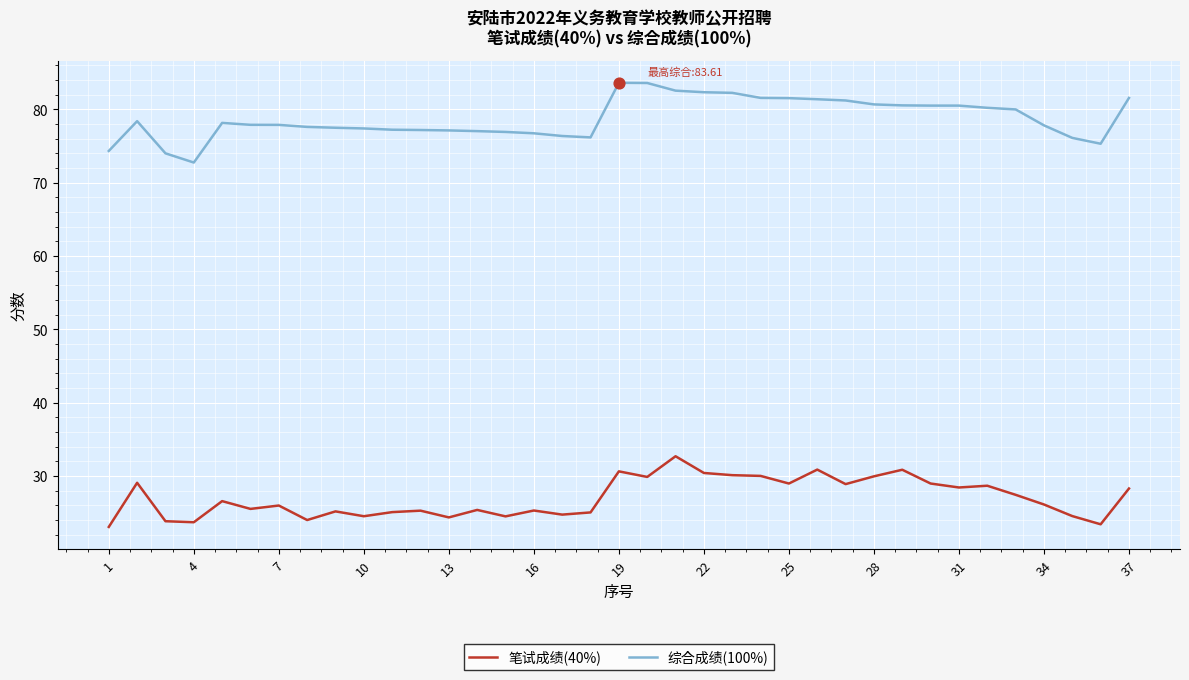

What is the smallest value displayed?

23.0